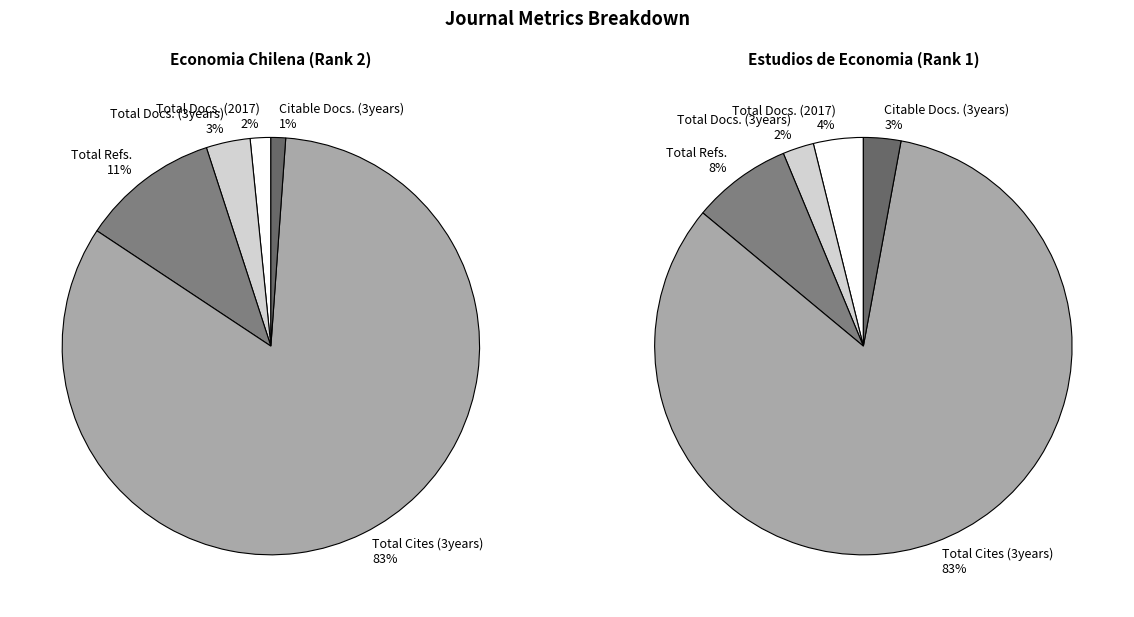

Which category has the biggest portion of the pie?

Total Cites (3years)